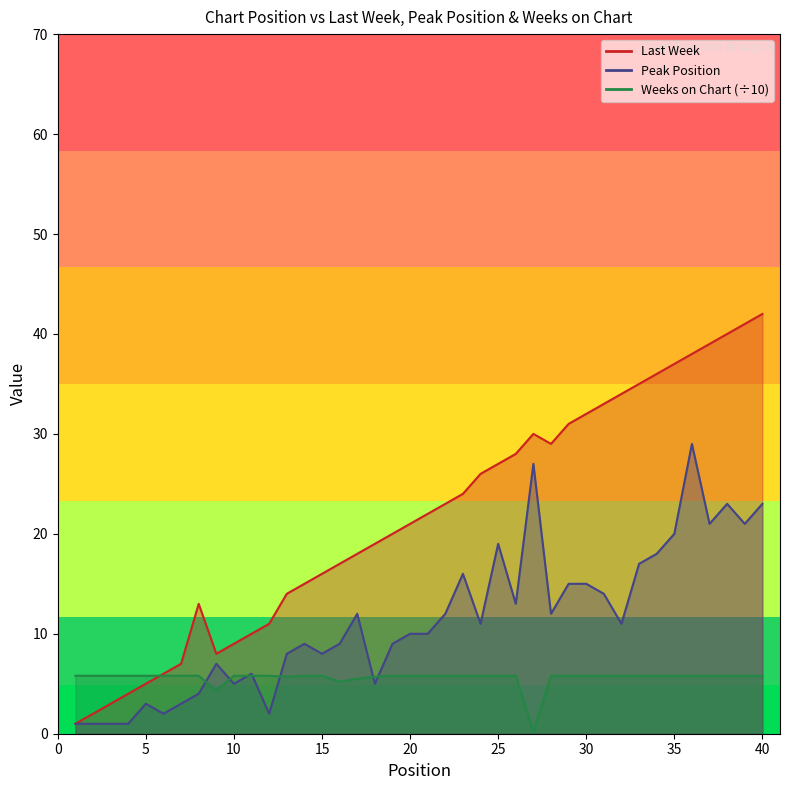

At which category is the sum across all series the highest?

36